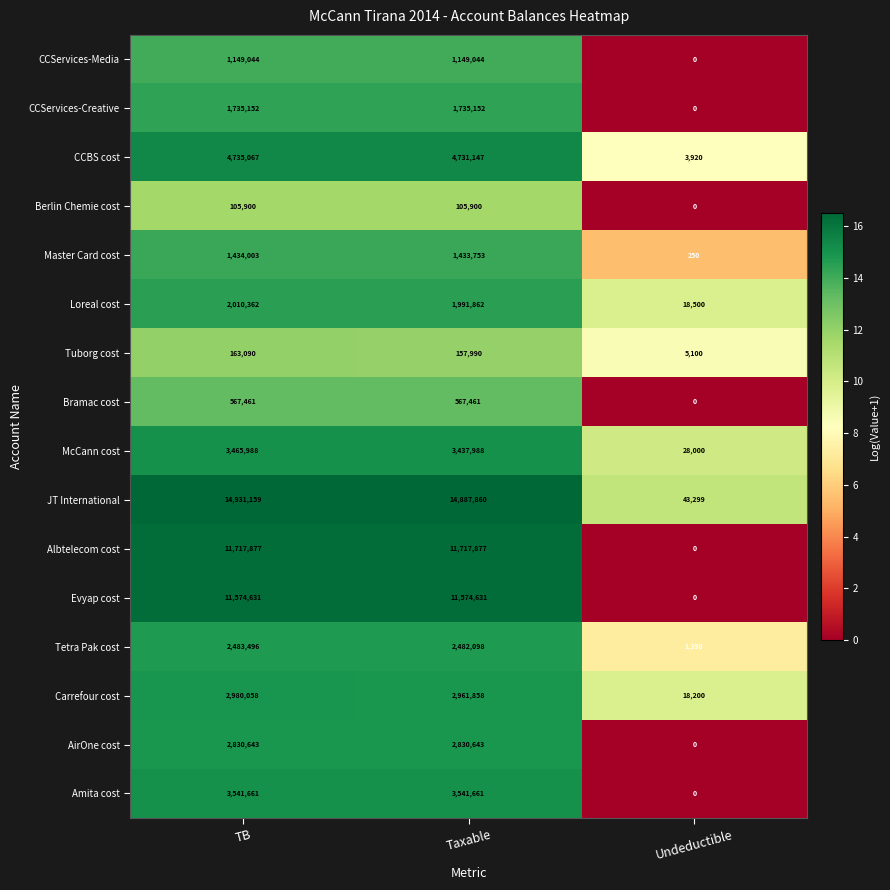

How many Bramac cost values are between 0 and 567461?

3